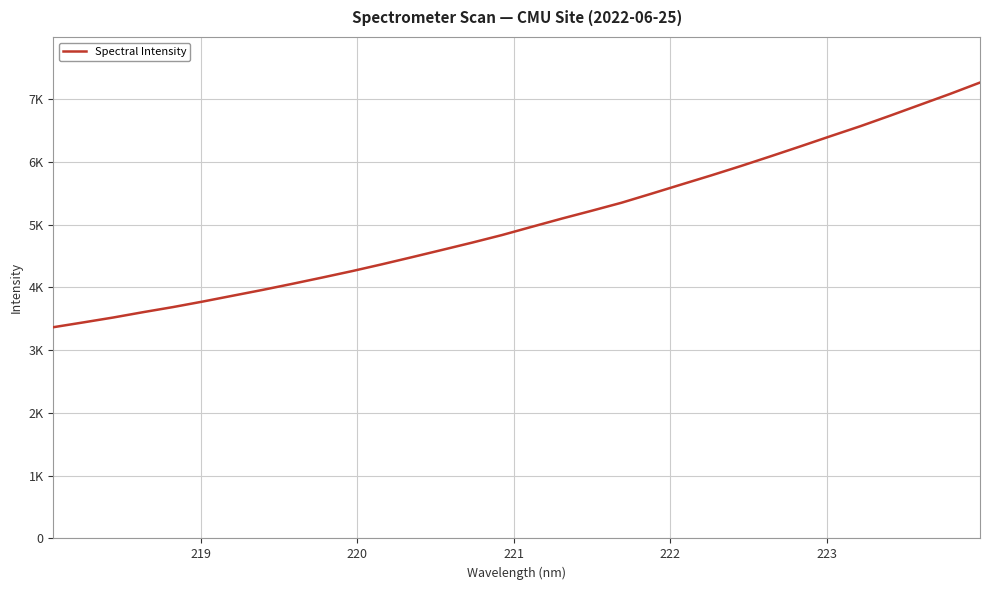

Is this an area chart (filled region under the line)?

No